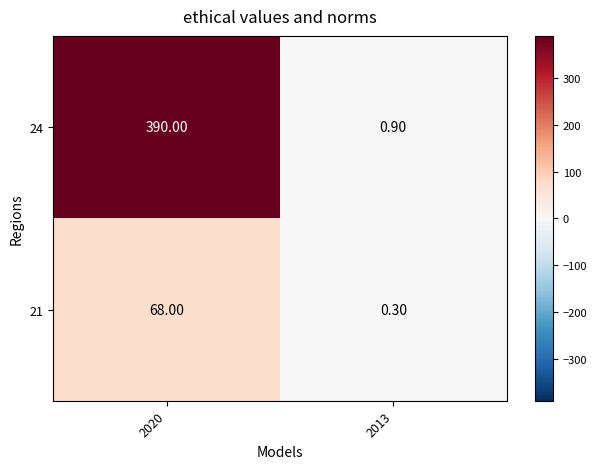

Rank the series at 2013 from lowest to highest value.

21, 24